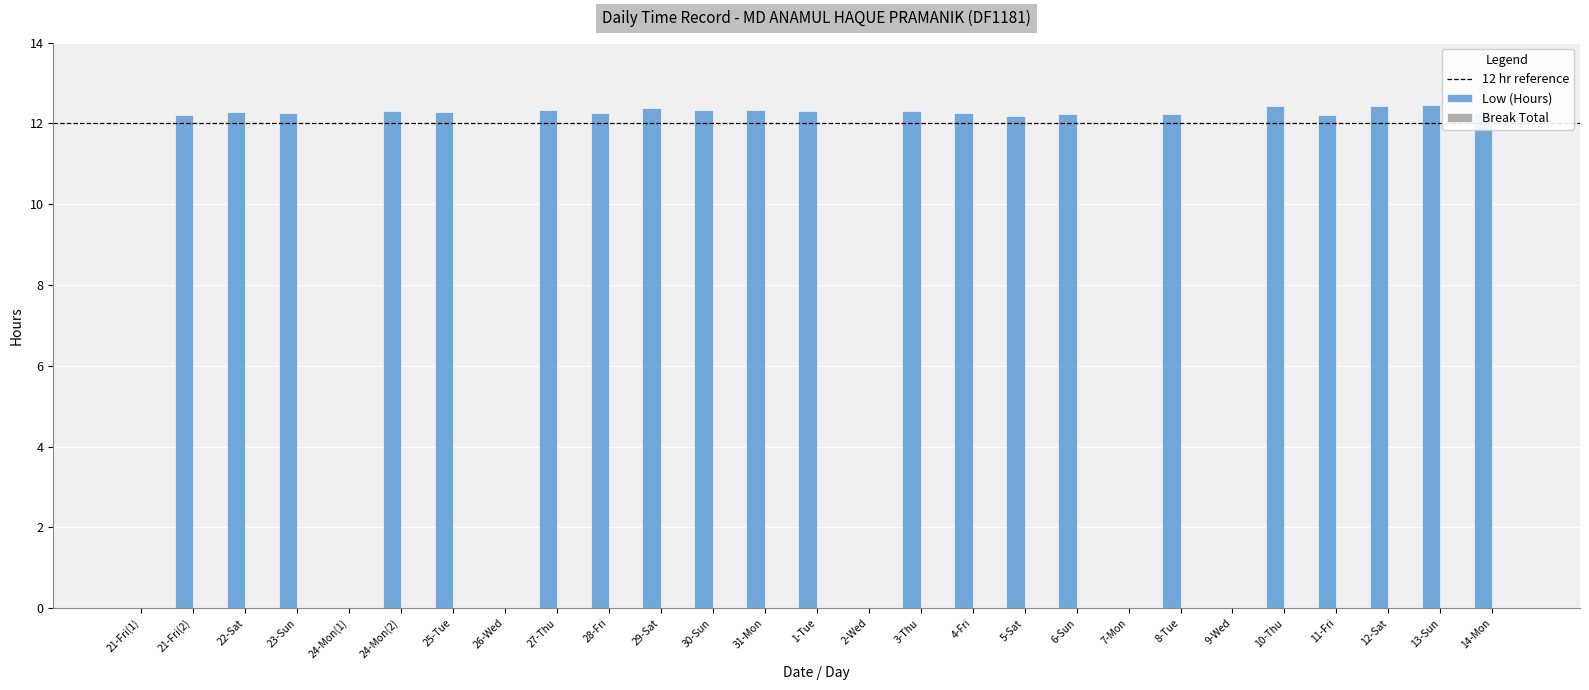

What is the sum of the values at 30-Sun and 27-Thu?

24.7